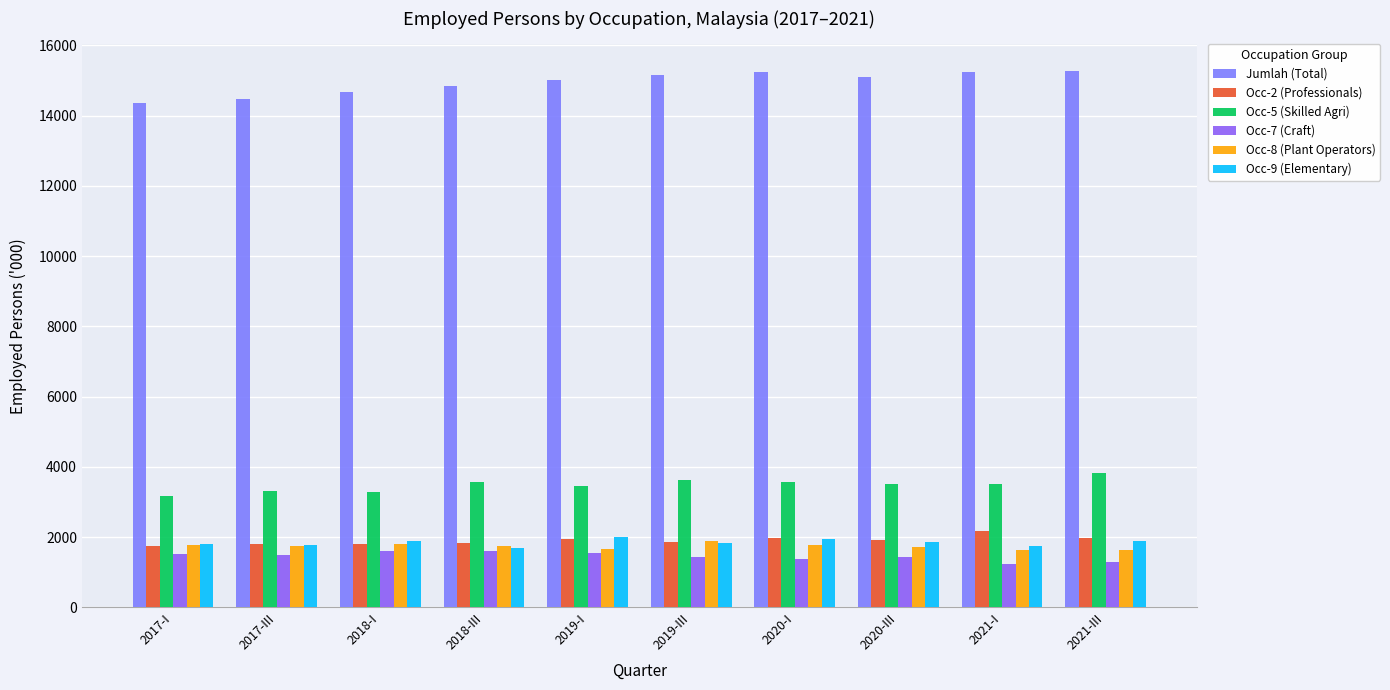

Which has a higher value, 2021-III or 2018-III?

2021-III